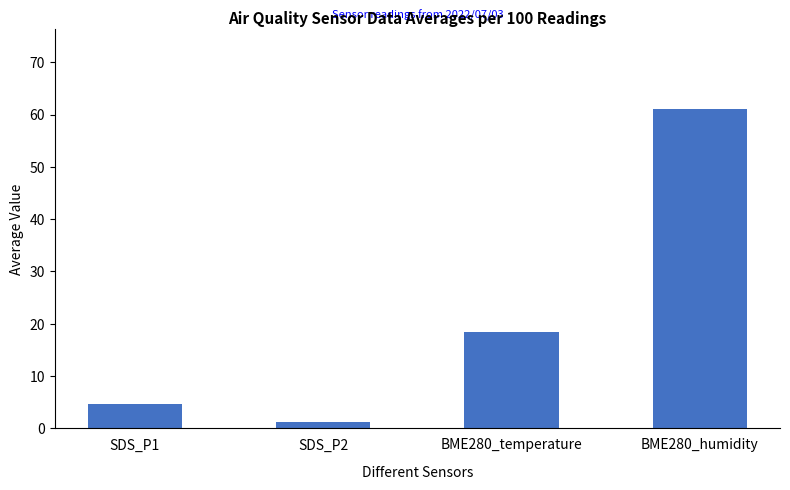

What position from the right is BME280_humidity?

1